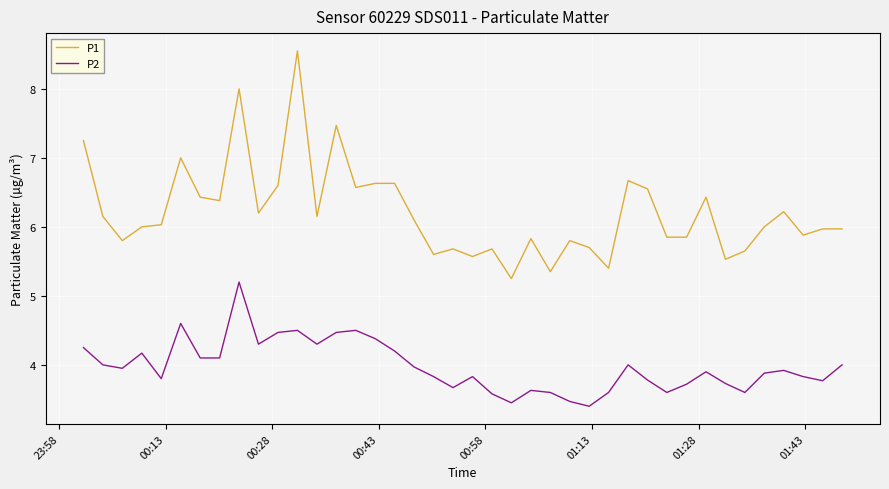

True or false: P1 and P2 intersect in this chart.

False